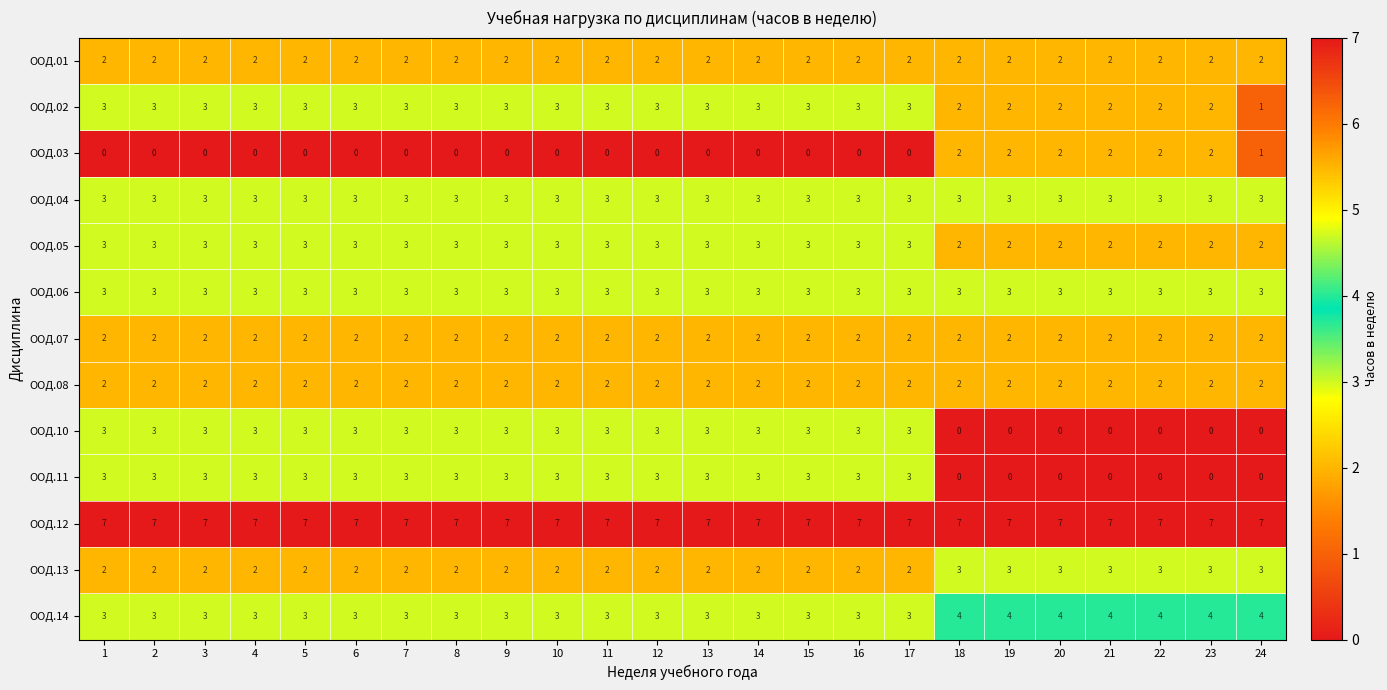

True or false: ООД.01 has a value of 2 at 19.

True